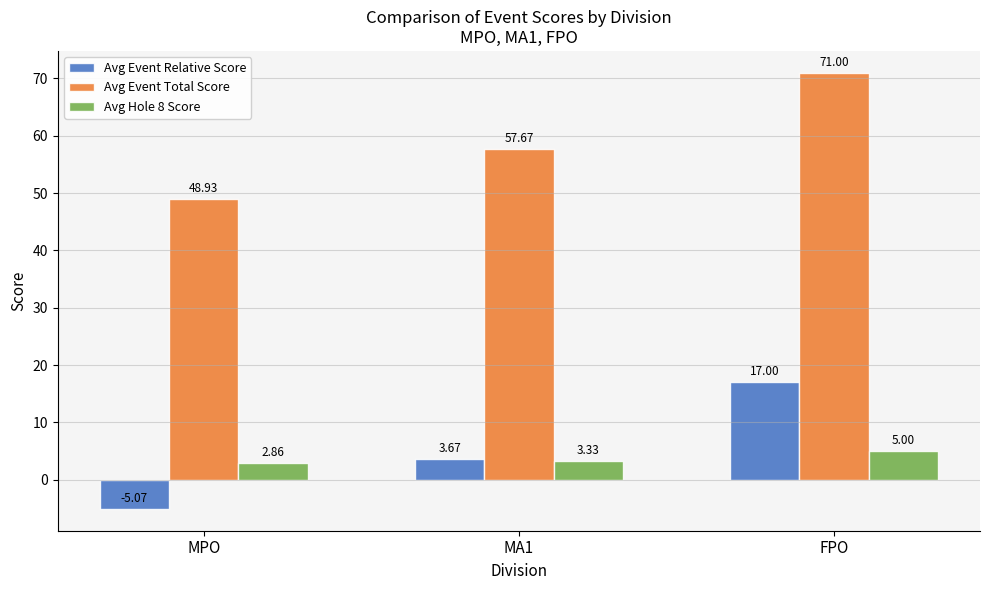

Which label corresponds to the largest value in the chart?

FPO